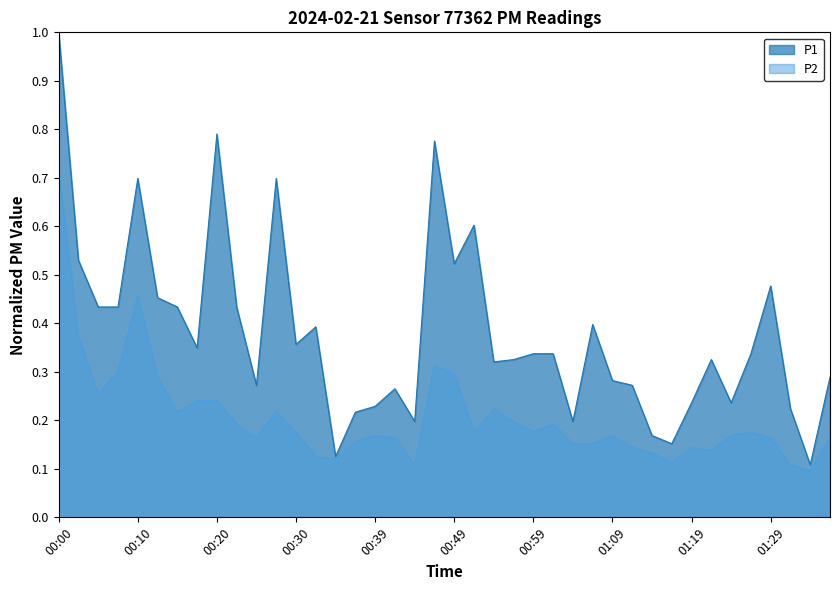

What is the label of the 4th point from the right?

01:29